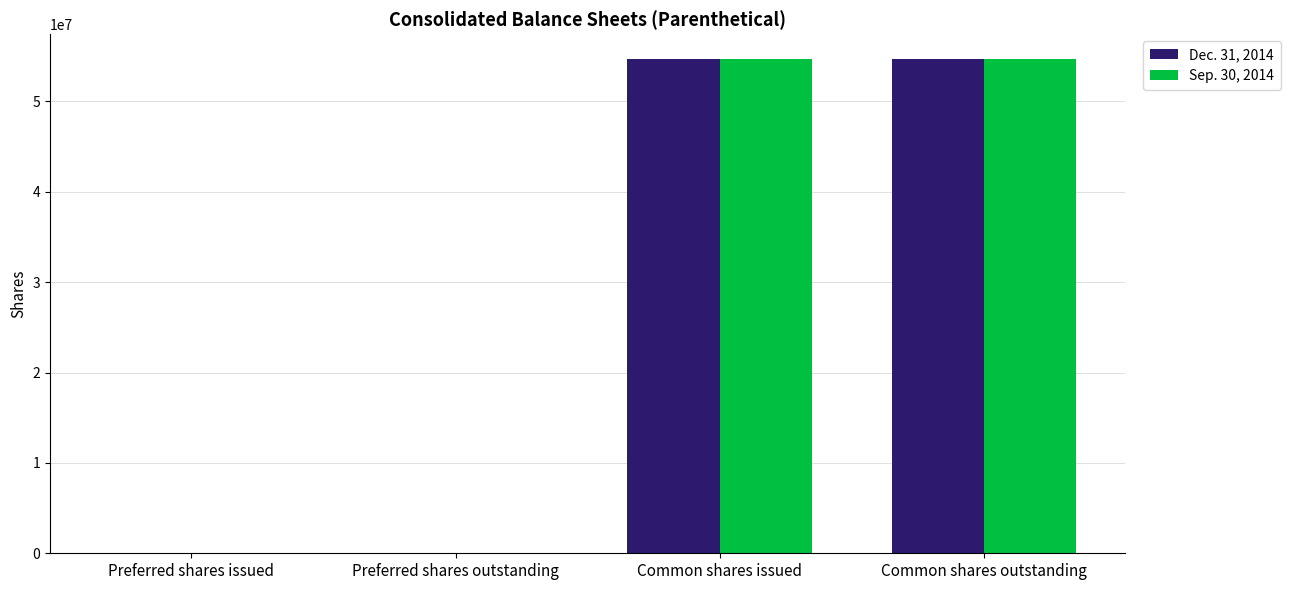

Is it true that Sep. 30, 2014 equals 80095417 at Common shares issued?

False